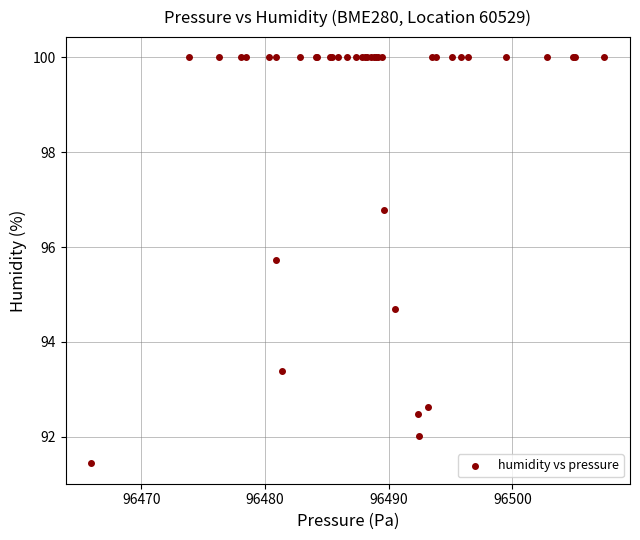

What Y value in the scatter plot is closest to 95?

94.7